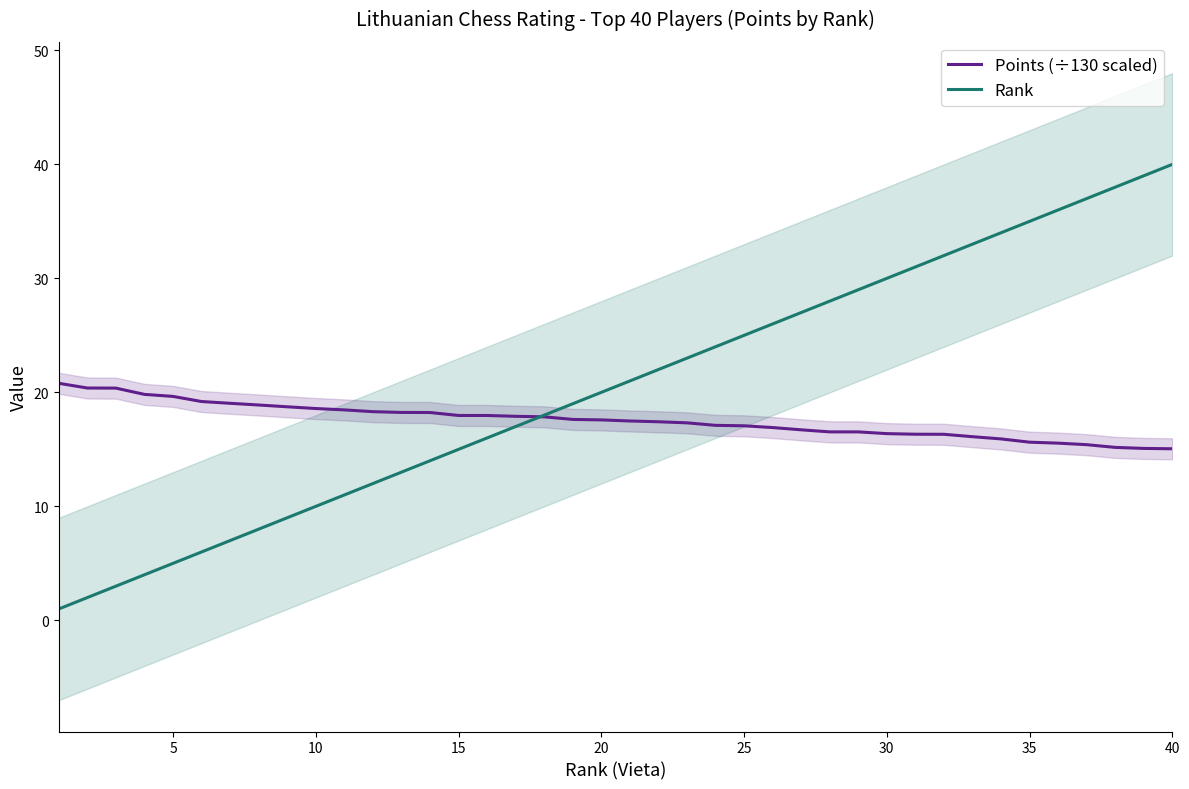

Rank the series by their maximum value, from lowest to highest.

Points (÷130 scaled), Rank